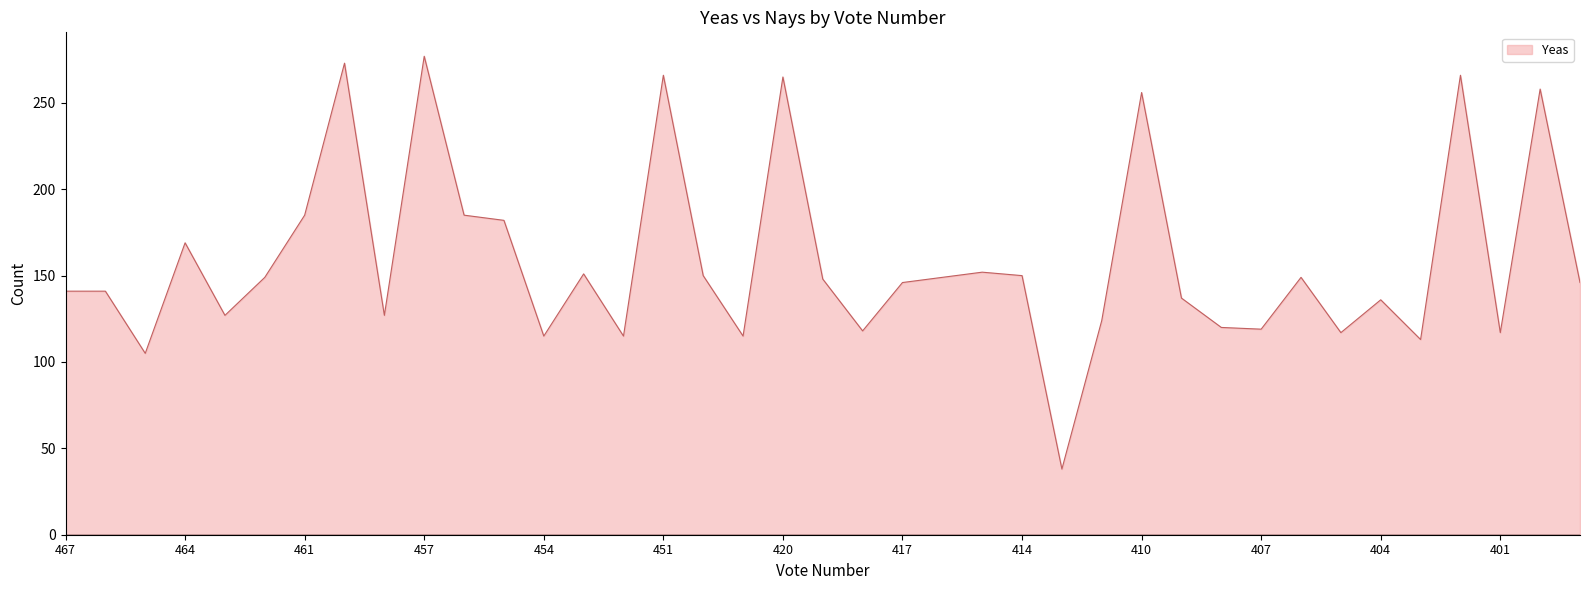

Does the chart have visible grid lines?

No